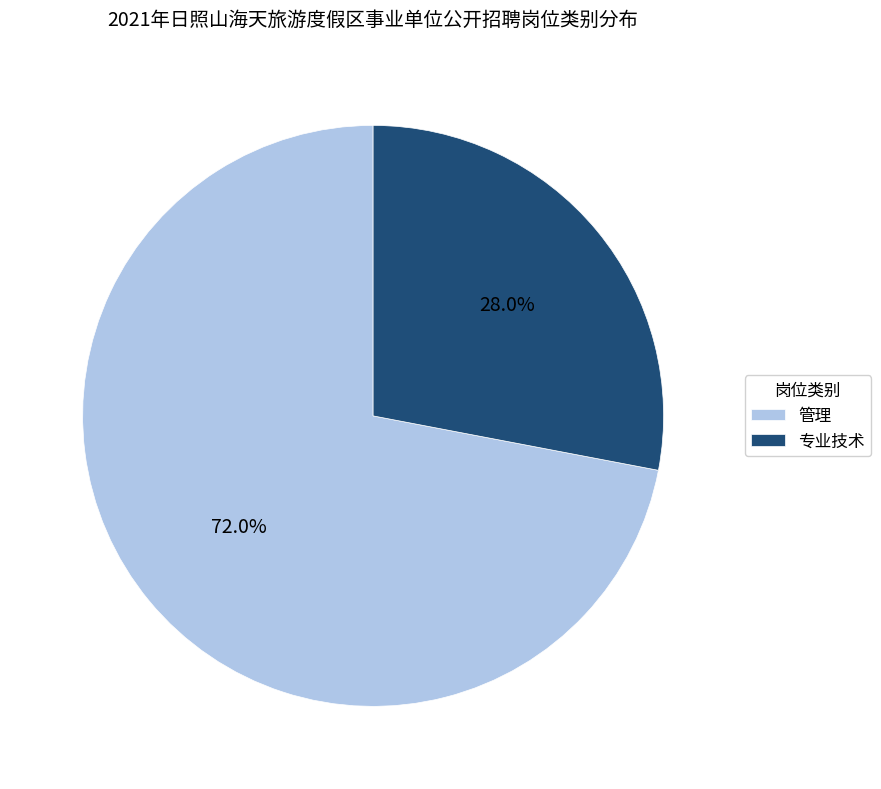

To the nearest percent, what is the average slice percentage?

50%